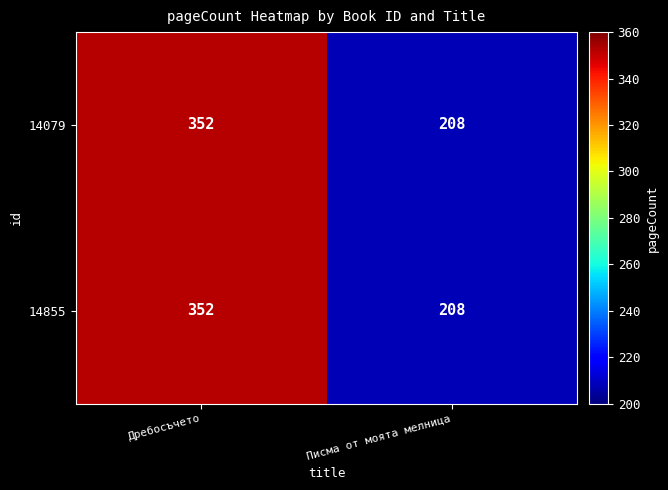

At which category is the sum across all series the highest?

Дребосъчето